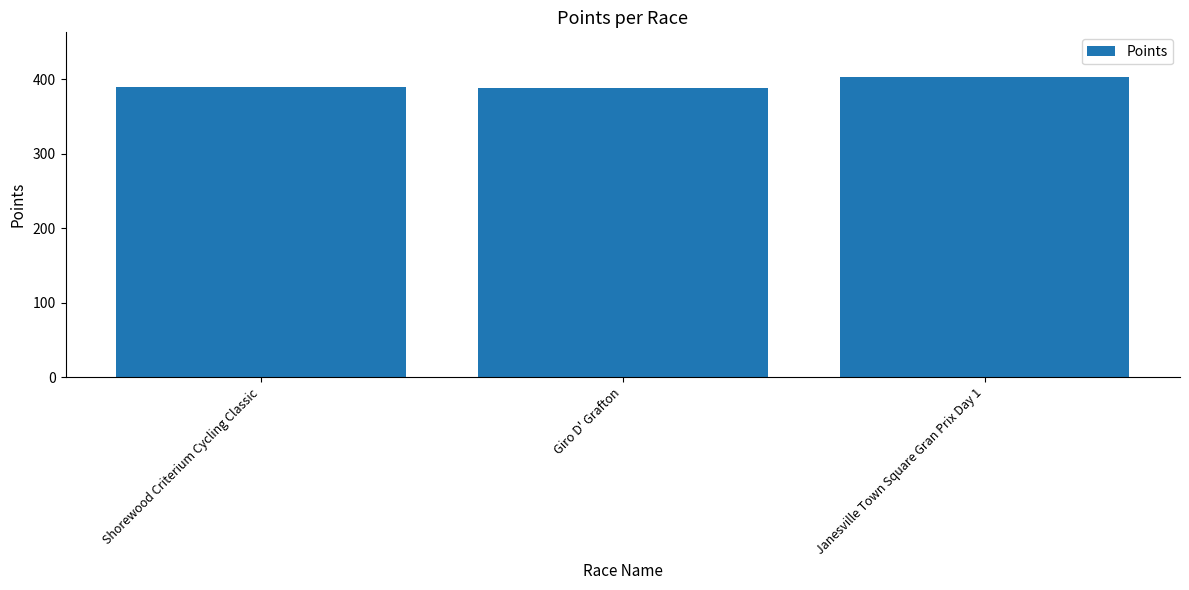

Is it true that the value at Janesville Town Square Gran Prix Day 1 is 212.8?

False